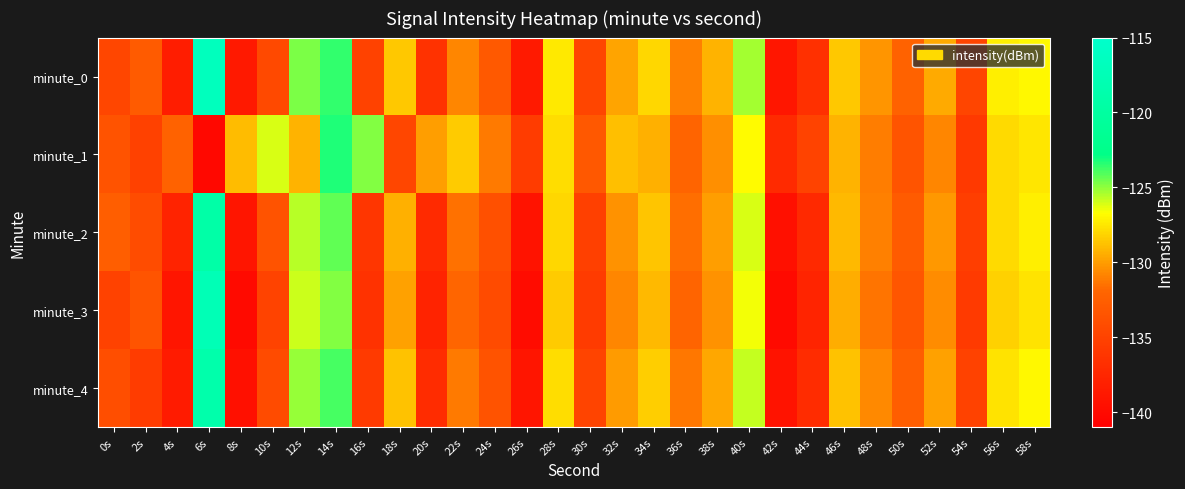

At 52s, list the series in order from largest to smallest.

minute_0, minute_4, minute_2, minute_3, minute_1